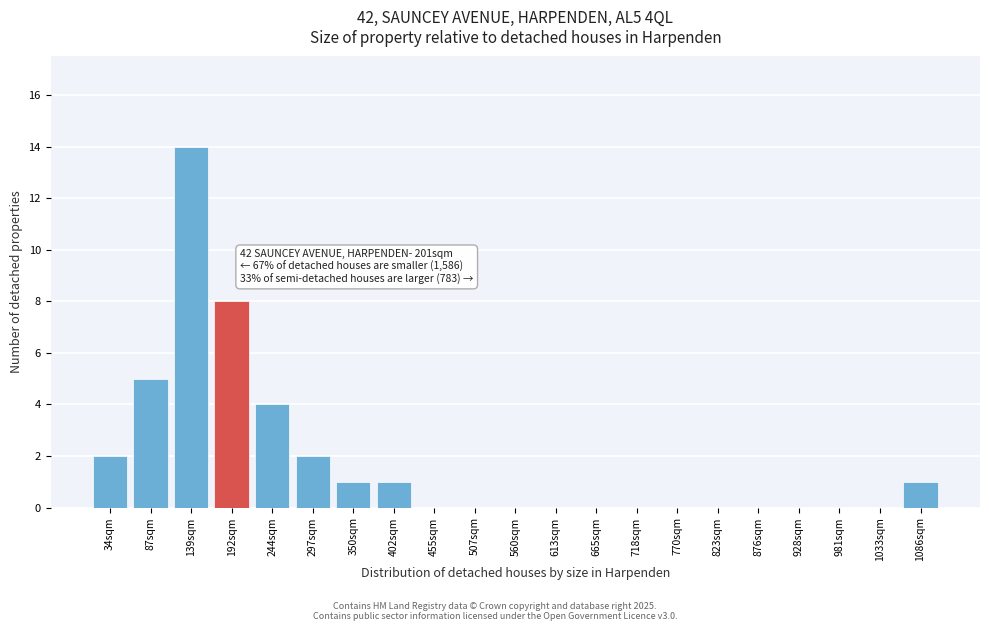

Reading right to left, what are all the values shown in this chart?

1086sqm=1	1033sqm=0	981sqm=0	928sqm=0	876sqm=0	823sqm=0	770sqm=0	718sqm=0	665sqm=0	613sqm=0	560sqm=0	507sqm=0	455sqm=0	402sqm=1	350sqm=1	297sqm=2	244sqm=4	192sqm=8	139sqm=14	87sqm=5	34sqm=2